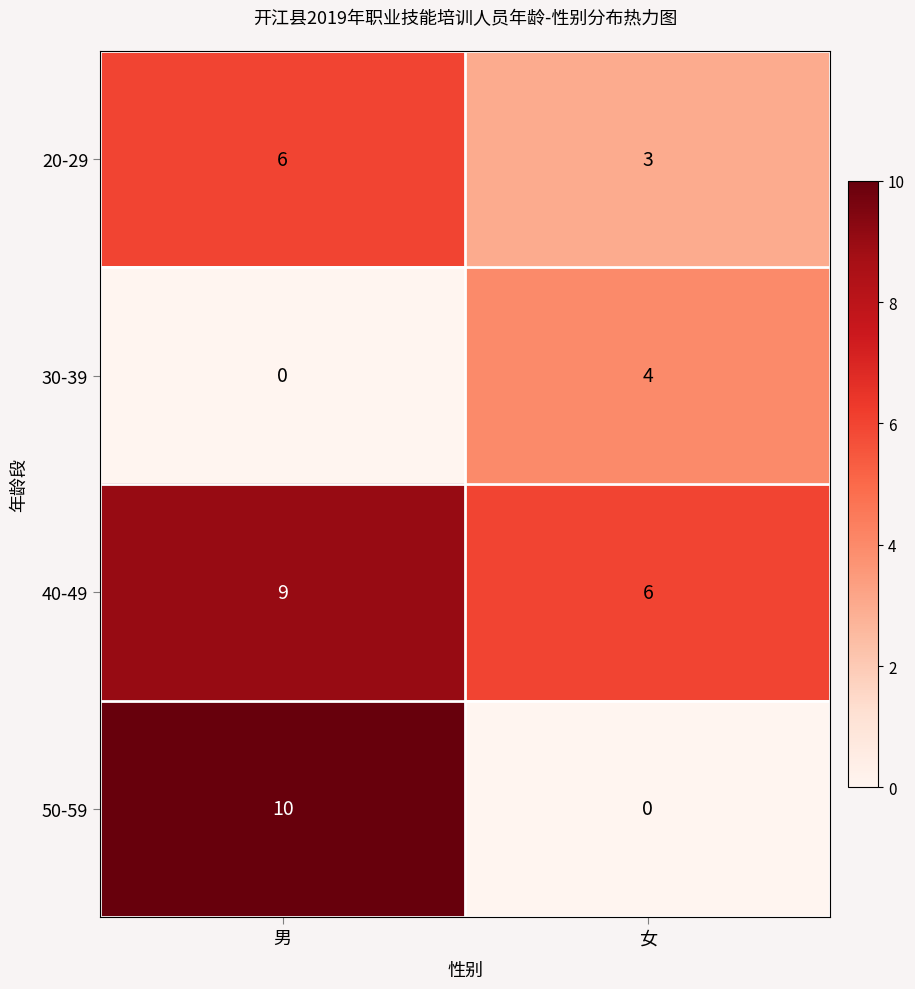

What is the total value across all series at 男?

25